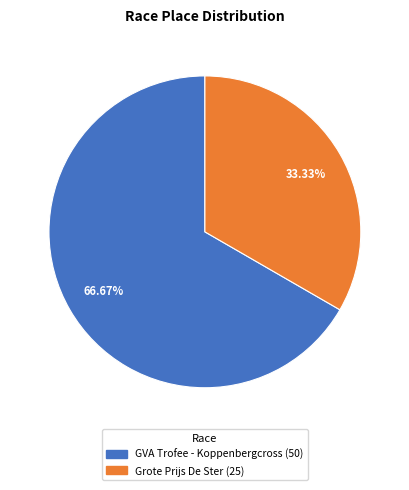

How much of the chart is everything except GVA Trofee - Koppenbergcross?

33.3%